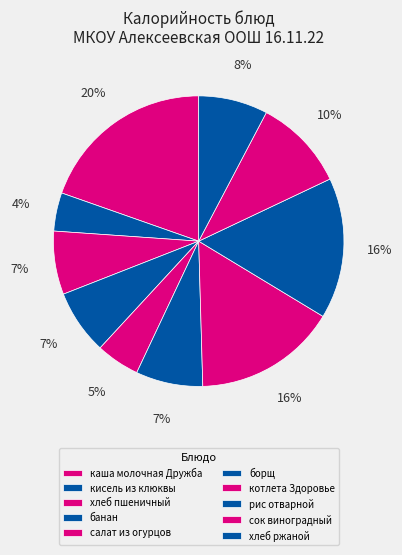

Between каша молочная Дружба and рис отварной, which is larger?

каша молочная Дружба